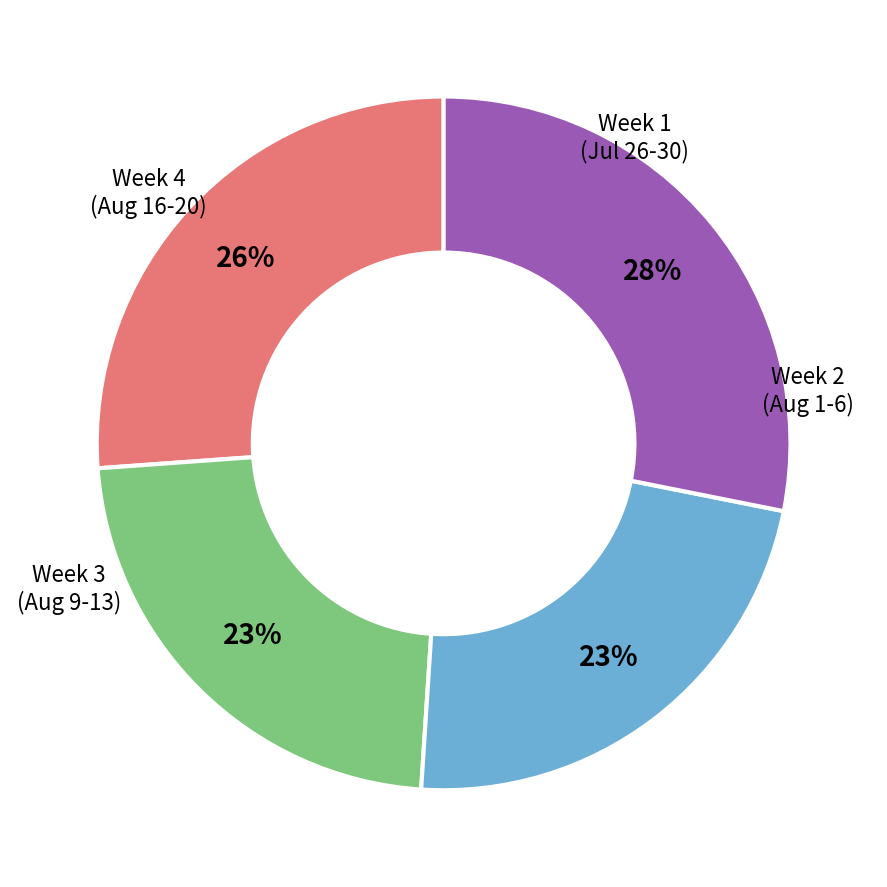

To the nearest percent, what is the average slice percentage?

25%